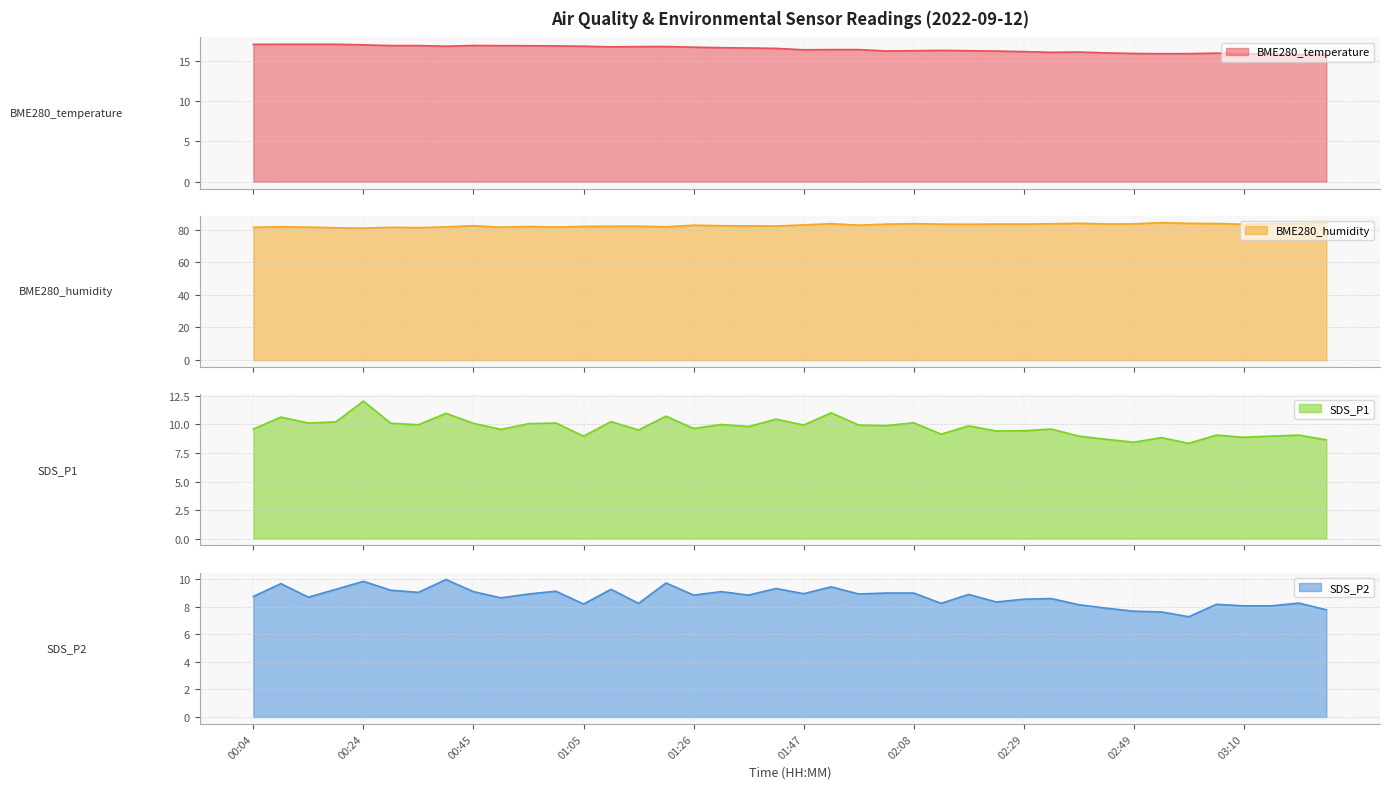

The BME280_humidity series shows 49.9 at 02:08. True or false?

False